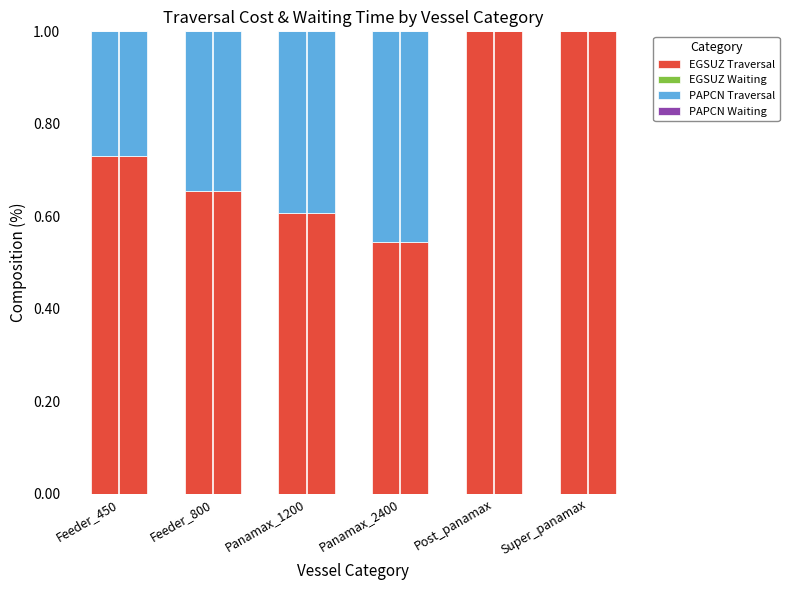

True or false: EGSUZ Traversal has a value of 0.6 at Panamax_1200.

True